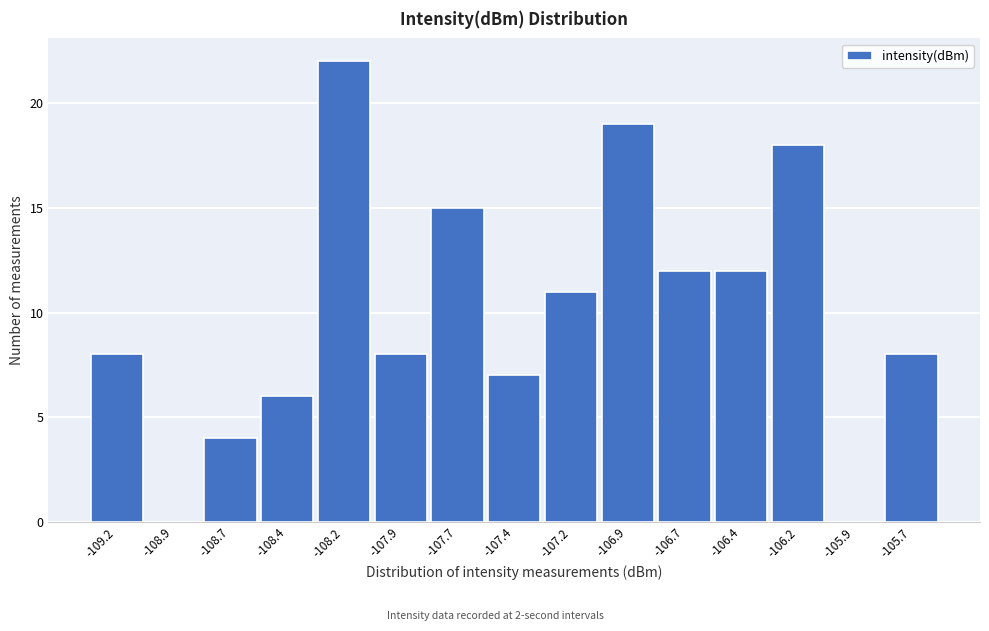

What is the change in value from -107.7 to -105.7?

-7